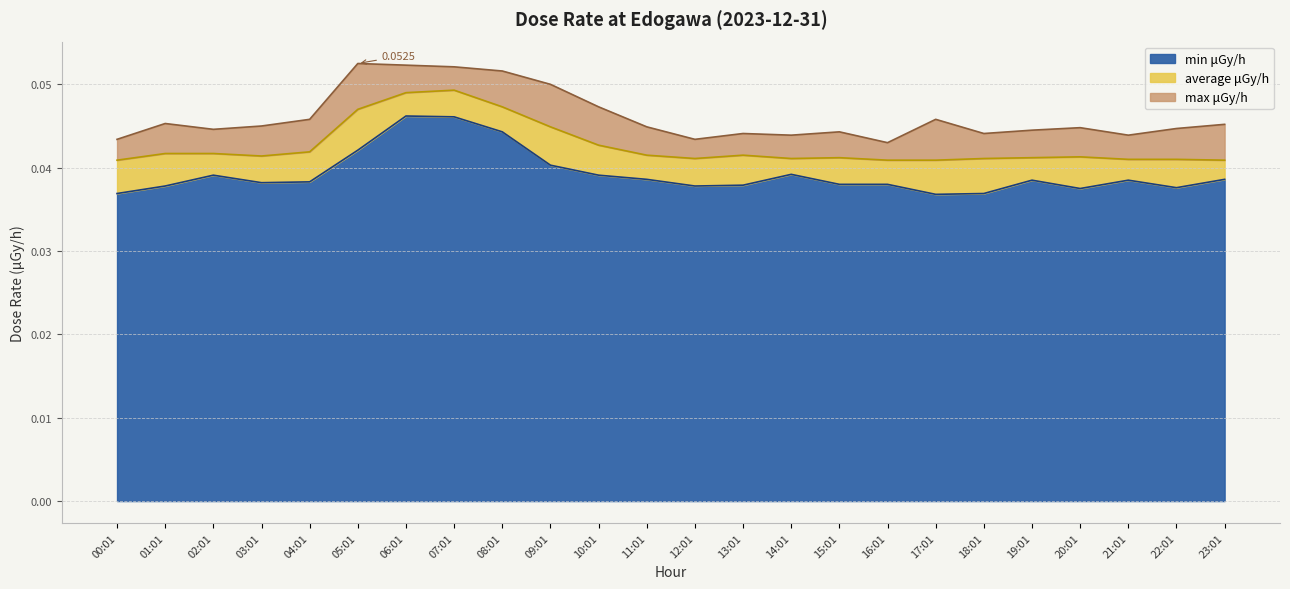

What is the total value across all series at 18:01?

0.1